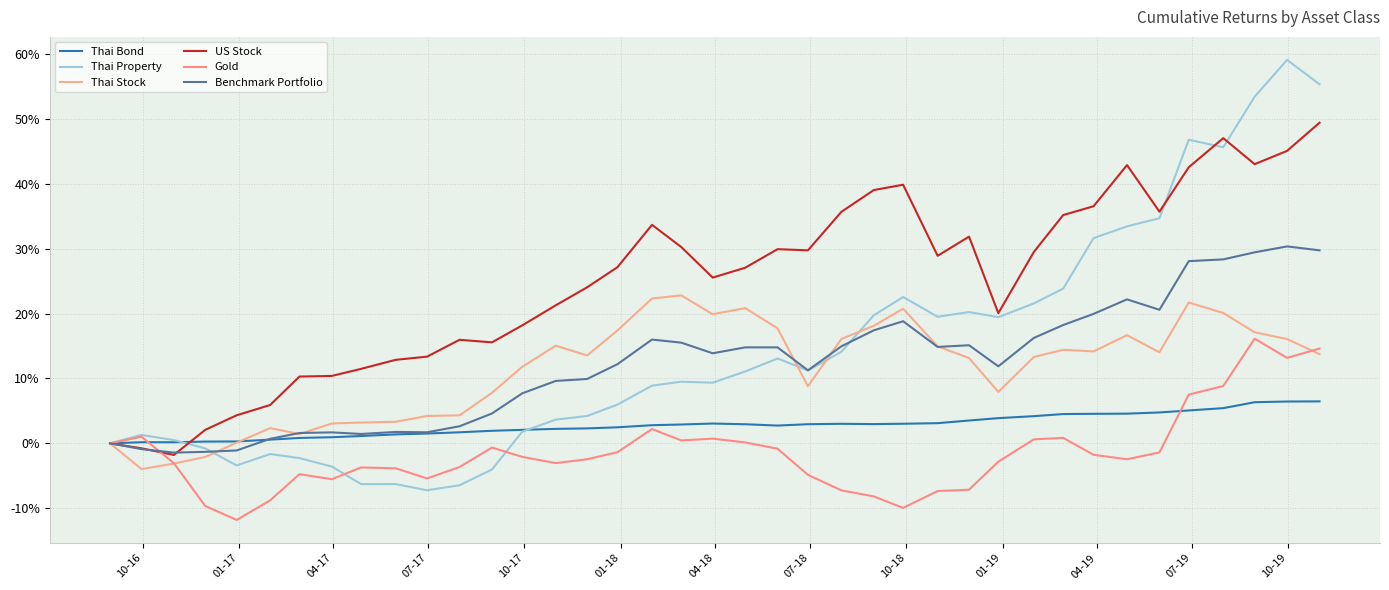

Which series has the largest total across all categories?

US Stock